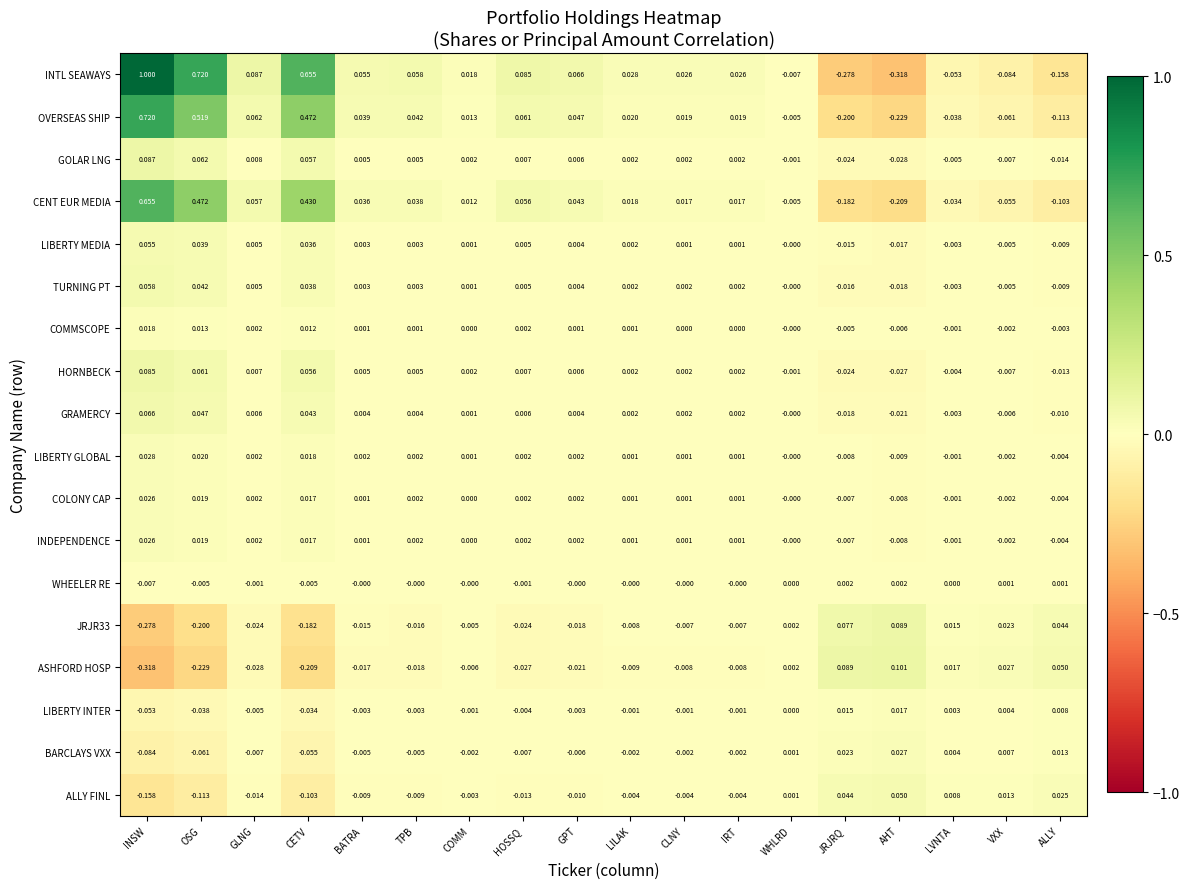

Which series has the largest range (max minus min)?

INTL SEAWAYS